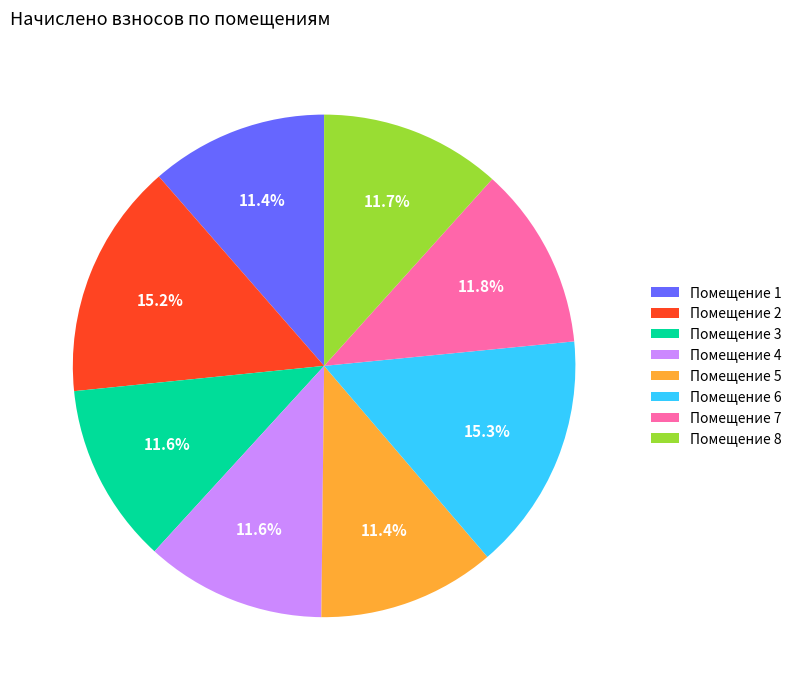

Count the number of slices in the pie.

8